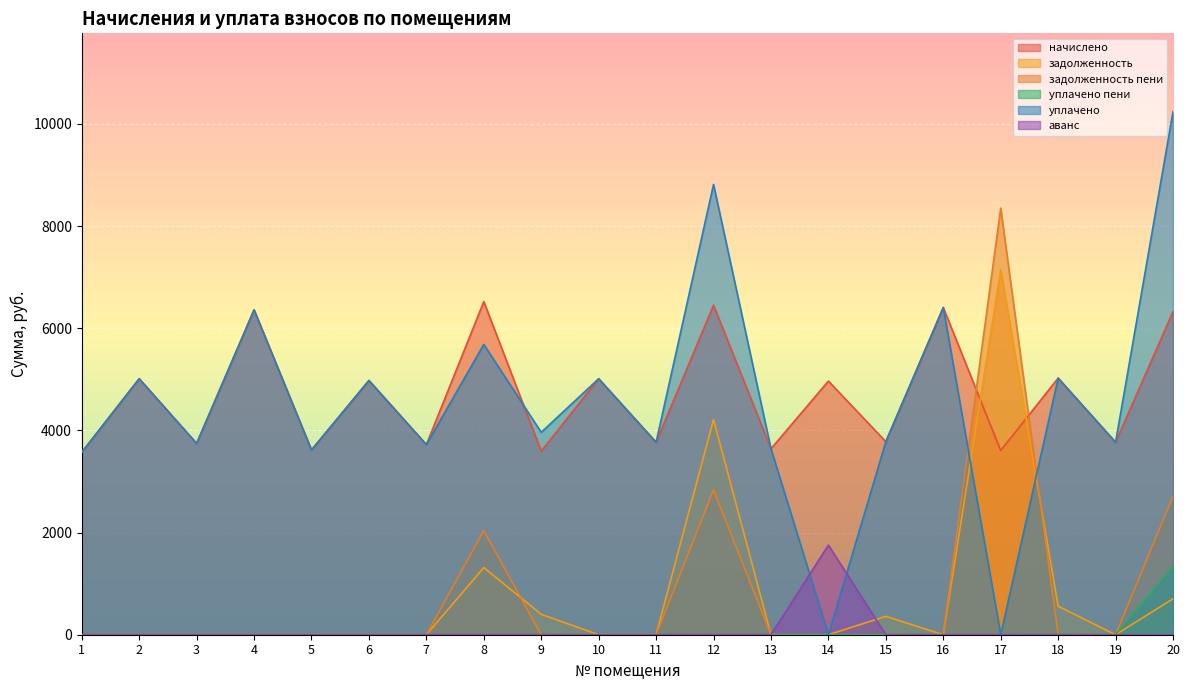

Which series has the largest range (max minus min)?

уплачено